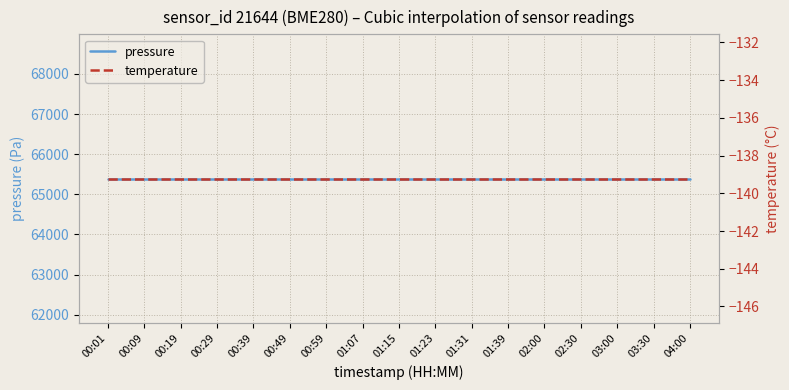

What is the maximum value for temperature?

-139.2